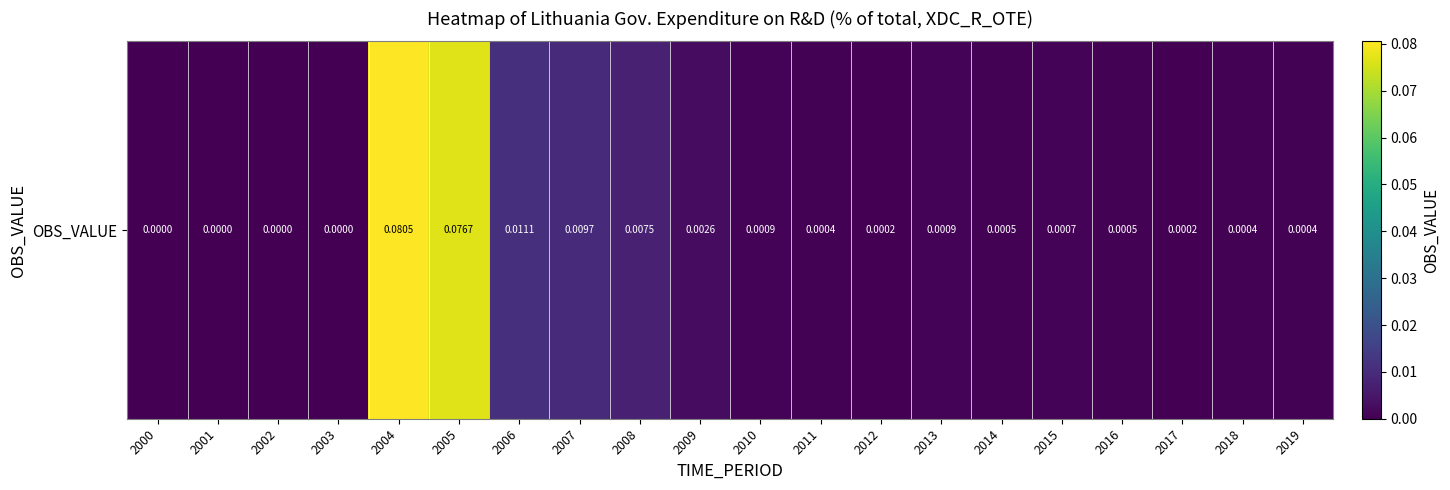

What is the greatest value displayed?

0.1